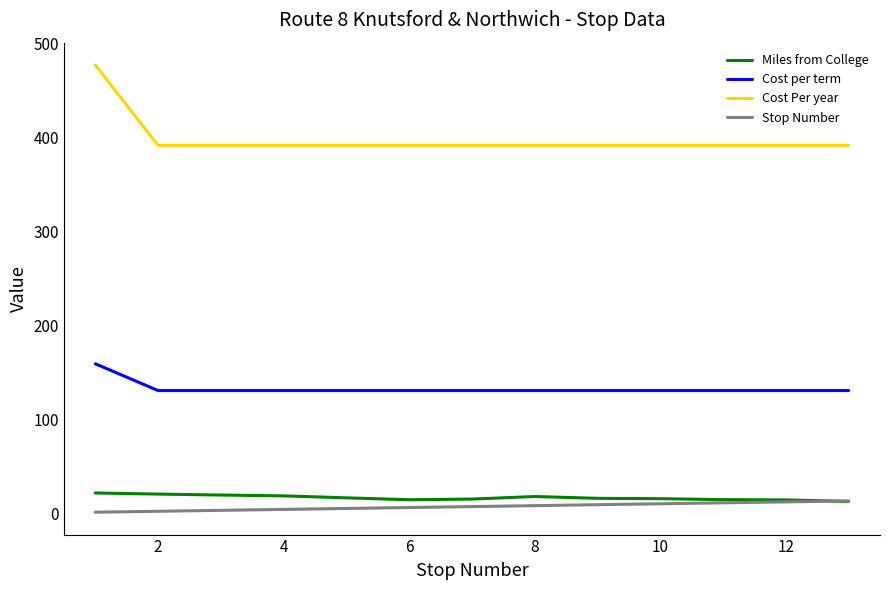

What is the lowest value of the Miles from College series?

12.5